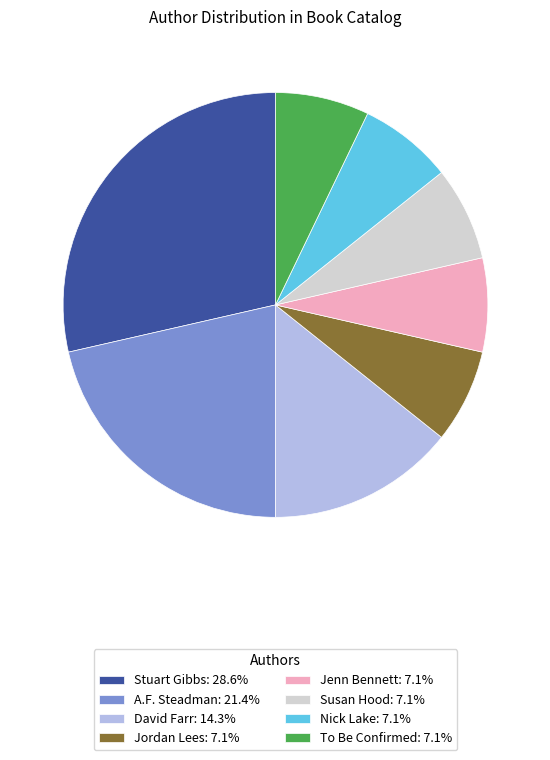

What is the ratio of the value at Nick Lake: 7.1% to the value at A.F. Steadman: 21.4%?

0.3